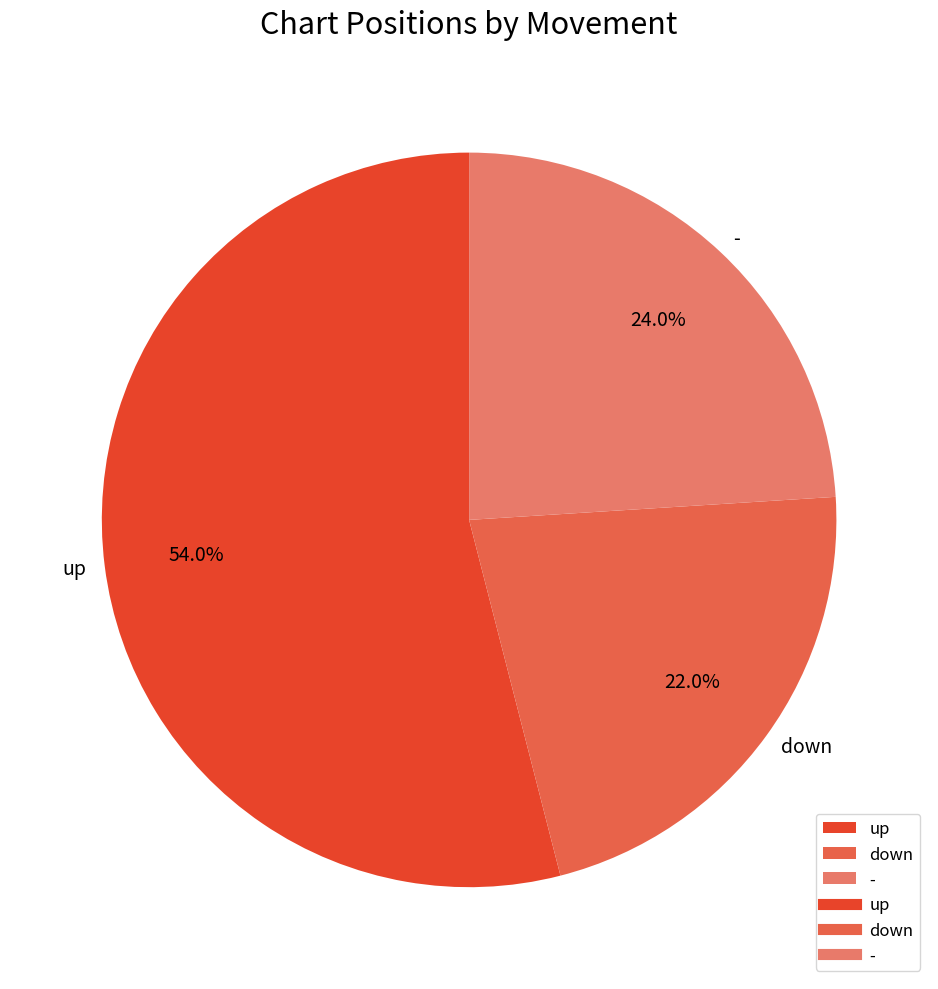

Rank the categories by value from highest to lowest.

up, -, down